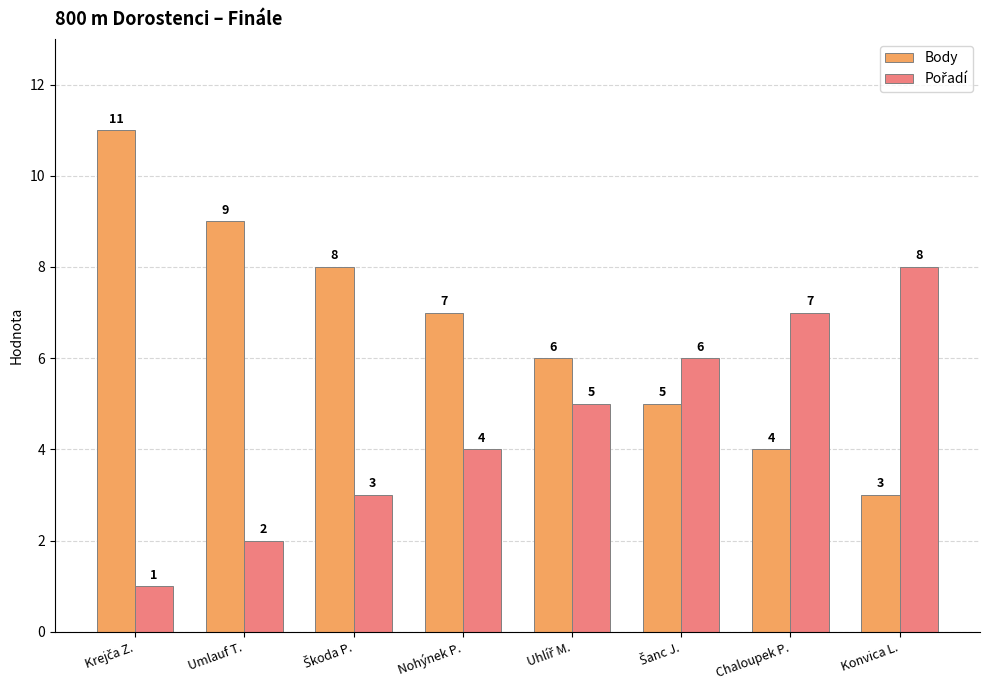

What is the lowest value of the Body series?

3